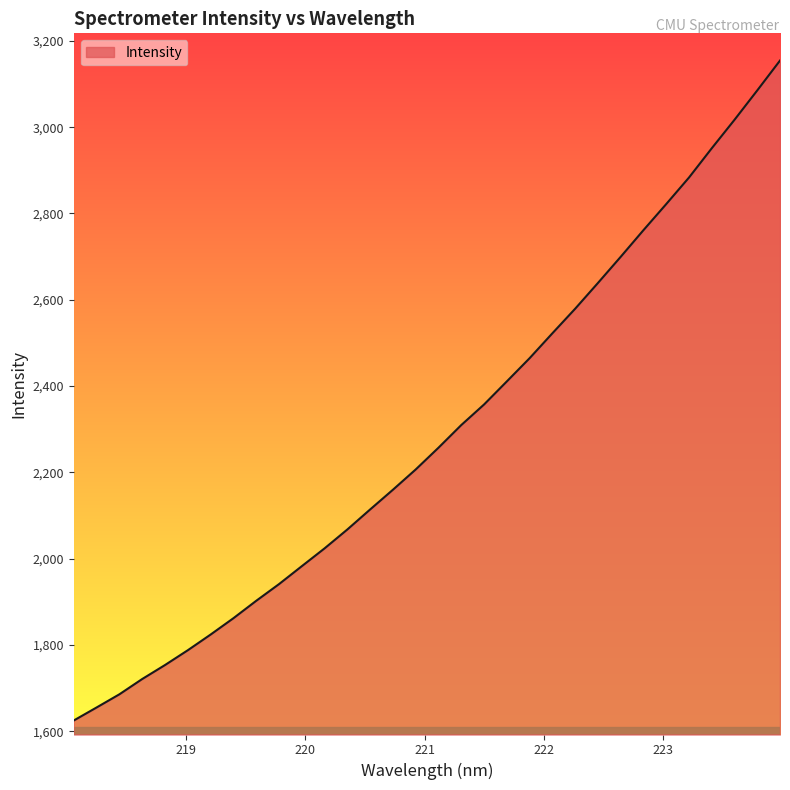

What is the minimum value shown in the chart?

1625.0